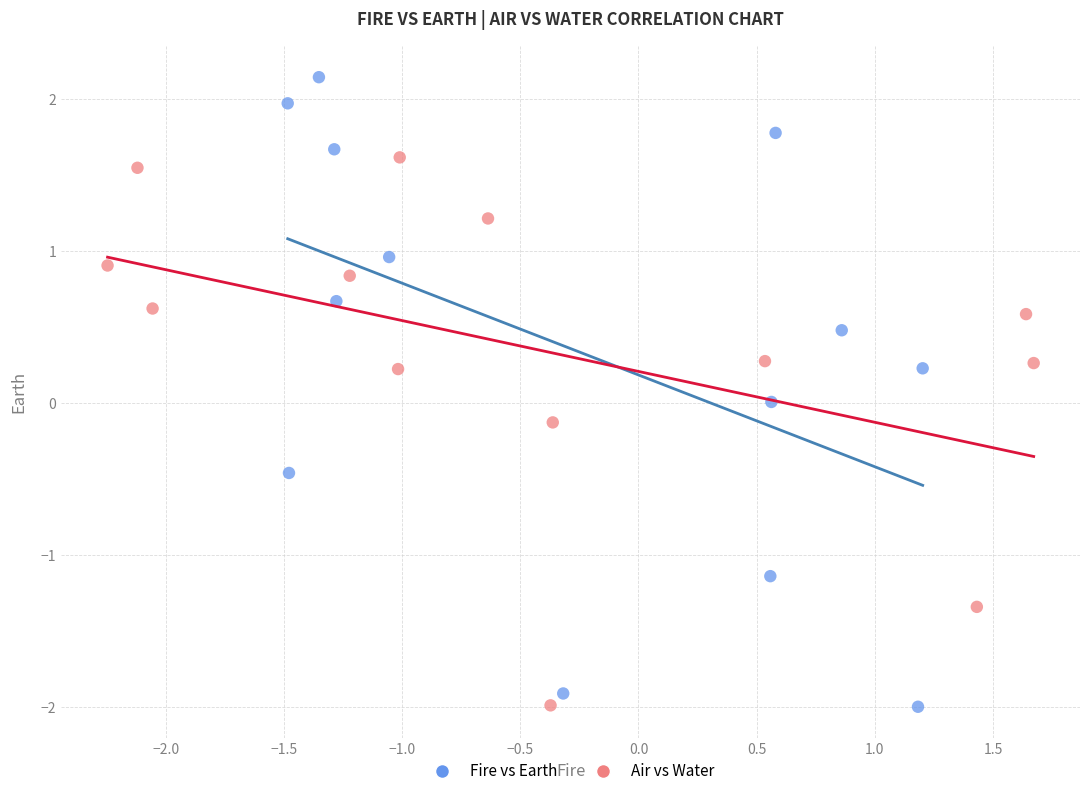

What are all the series names shown in the legend?

Fire vs Earth, Air vs Water